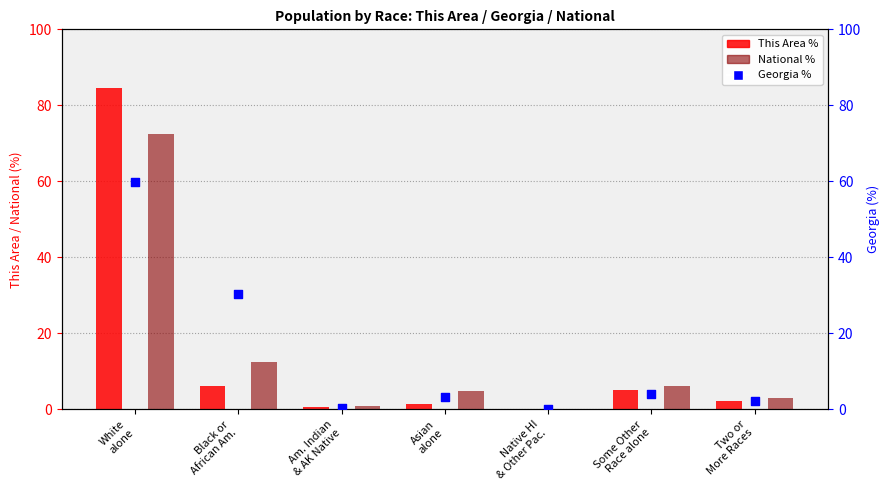

Is the value of This Area at Native HI
& Other Pac. greater than the value of Georgia at Two or
More Races?

No